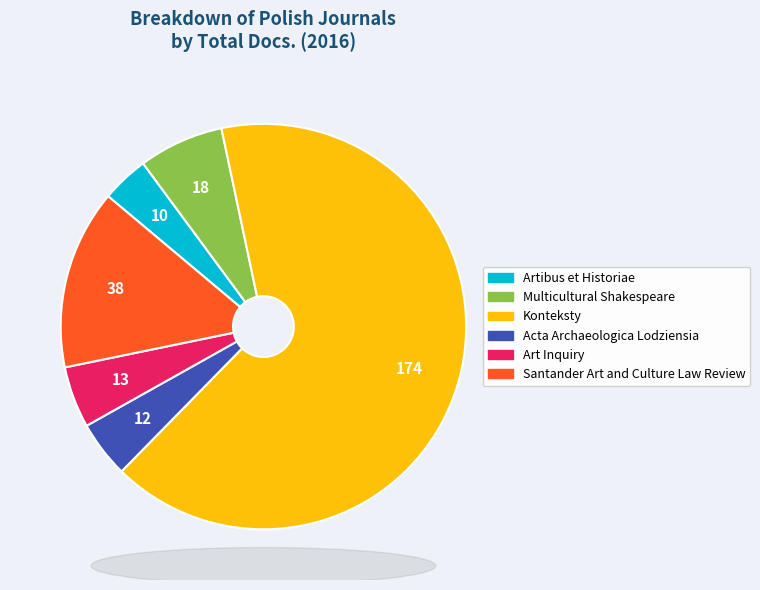

How many segments does this pie chart have?

6